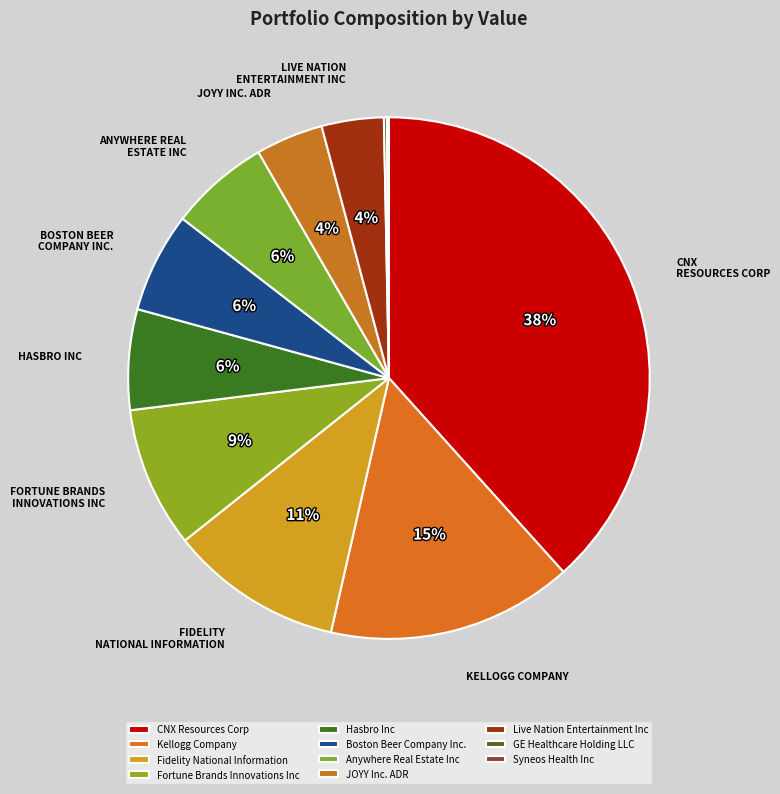

Rank the categories by value from highest to lowest.

CNX Resources Corp, Kellogg Company, Fidelity National Information, Fortune Brands Innovations Inc, Hasbro Inc, Boston Beer Company Inc., Anywhere Real Estate Inc, JOYY Inc. ADR, Live Nation Entertainment Inc, GE Healthcare Holding LLC, Syneos Health Inc